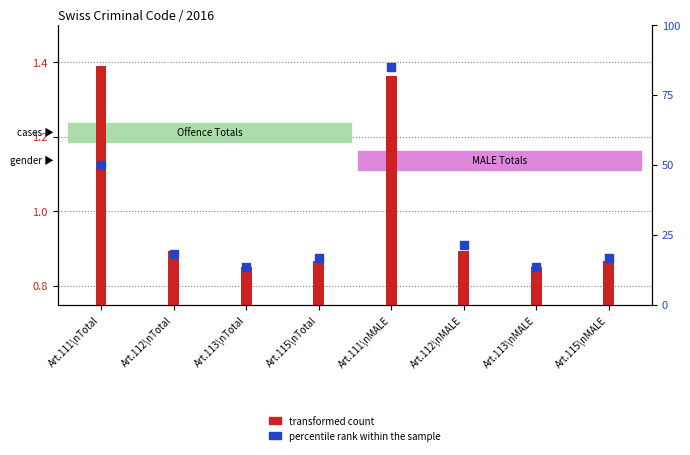

Which has a higher value, Art.113\nTotal or Art.111\nMALE?

Art.111\nMALE